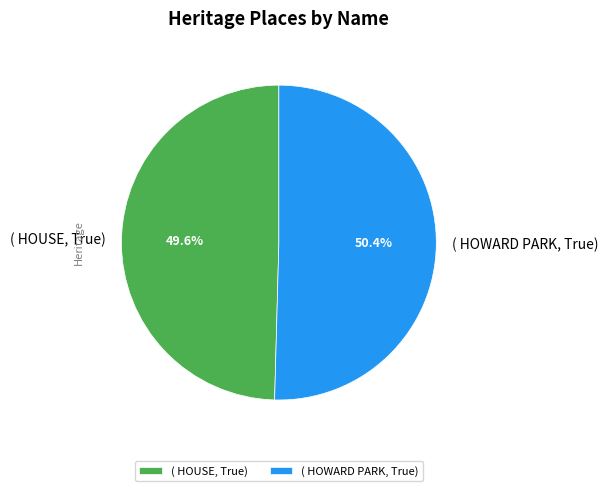

Rank the categories by value from lowest to highest.

( HOUSE, True), ( HOWARD PARK, True)